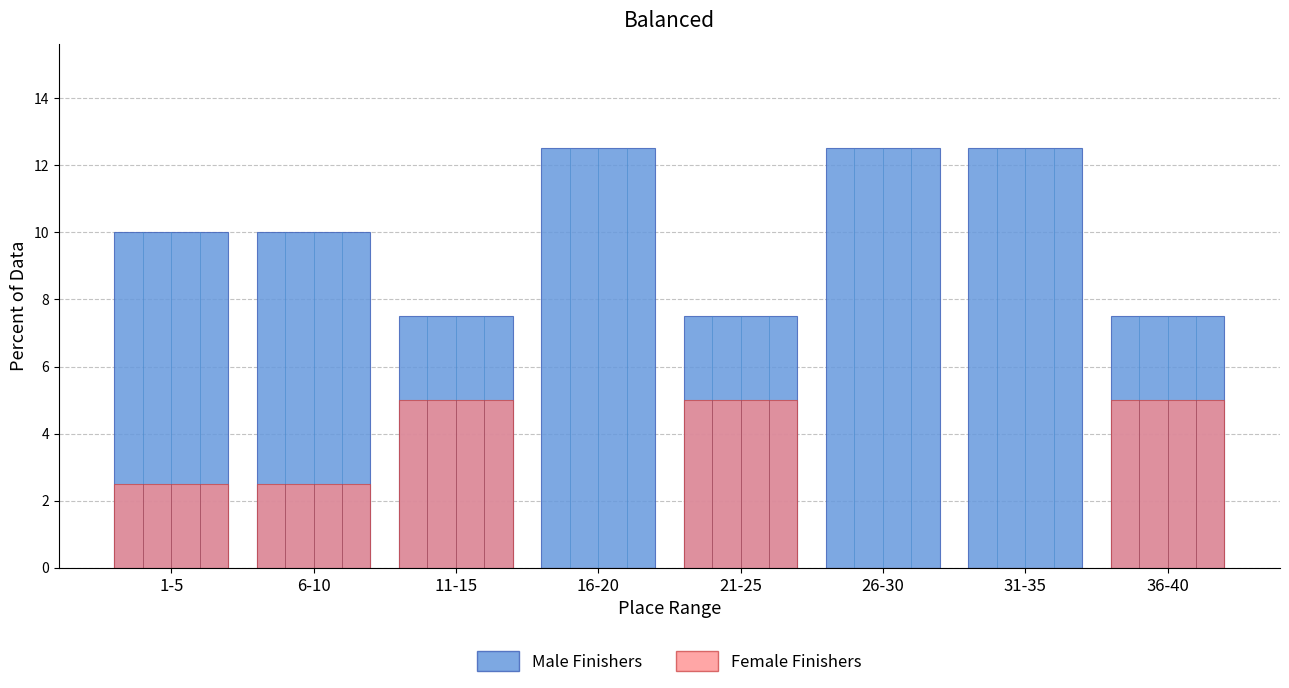

How many values in the Male Finishers series exceed 10?

3